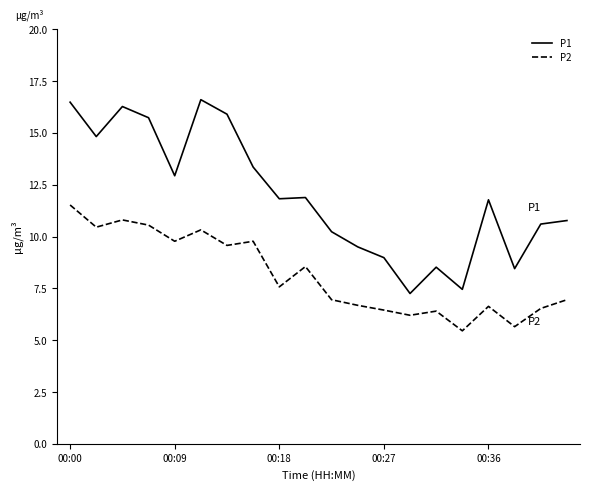

What is the smallest value displayed?

5.5